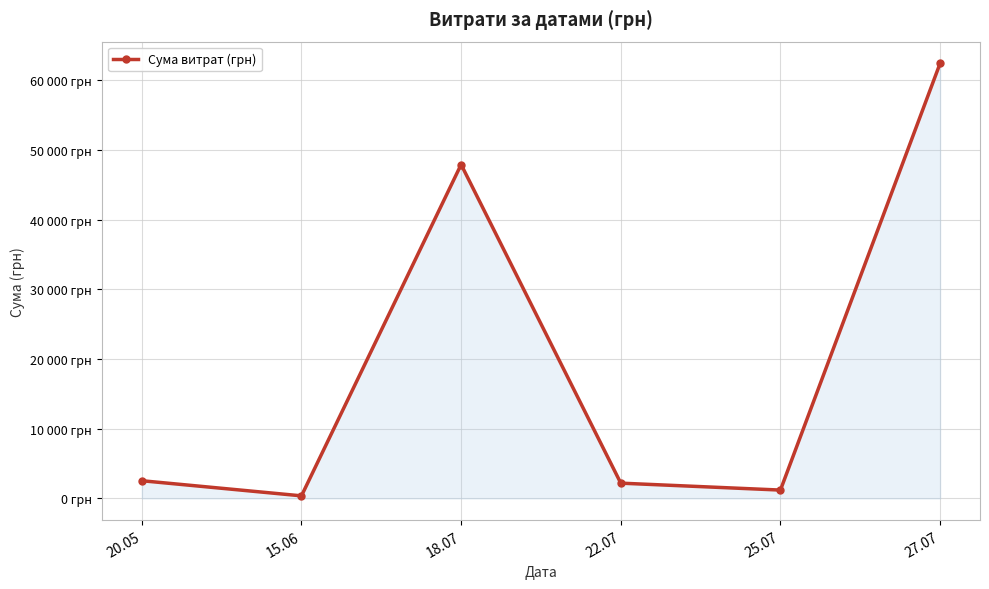

List the labels in order of value, smallest first.

15.06, 25.07, 22.07, 20.05, 18.07, 27.07